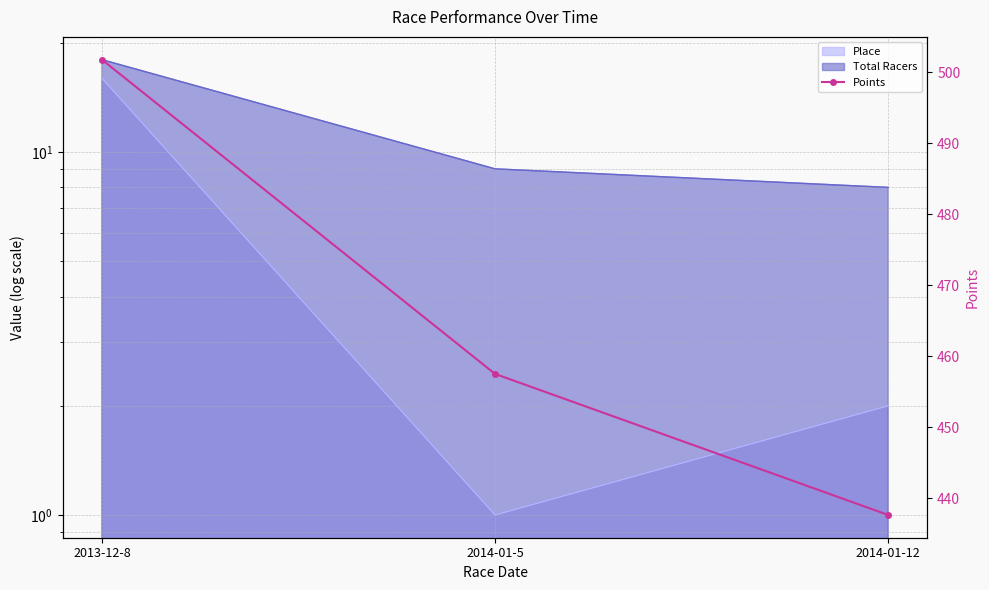

Reading left to right, extract all data points from this chart.

501.8	457.5	437.7